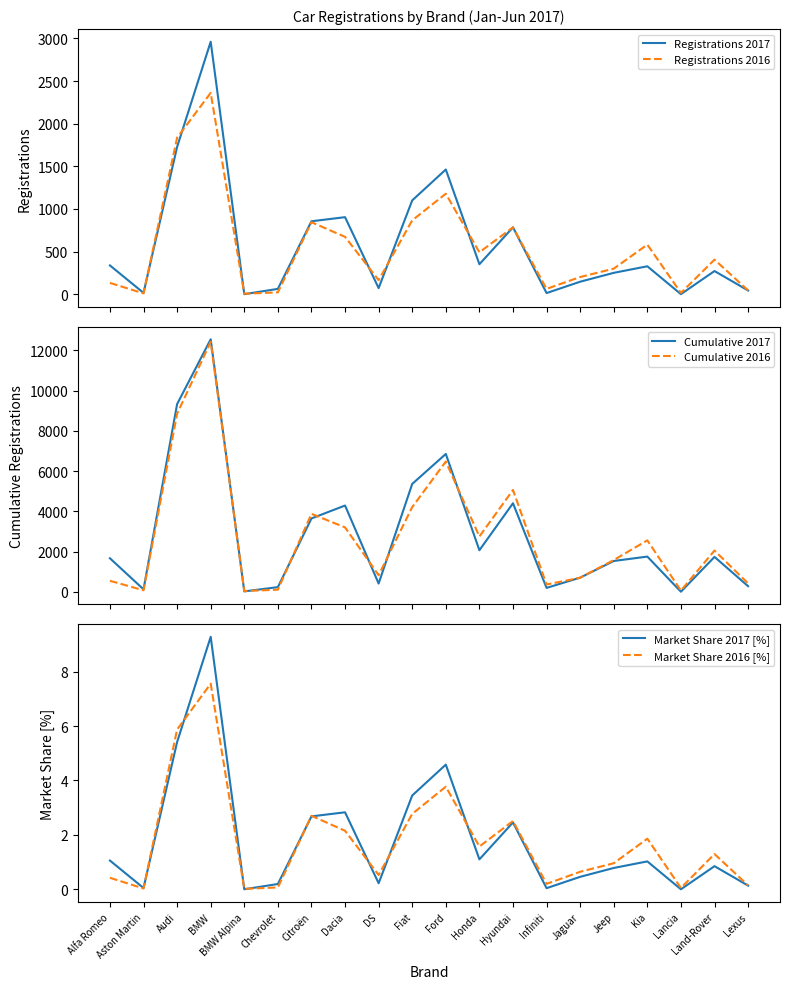

What is the difference between the Registrations 2016 values at Audi and DS?

1671.0